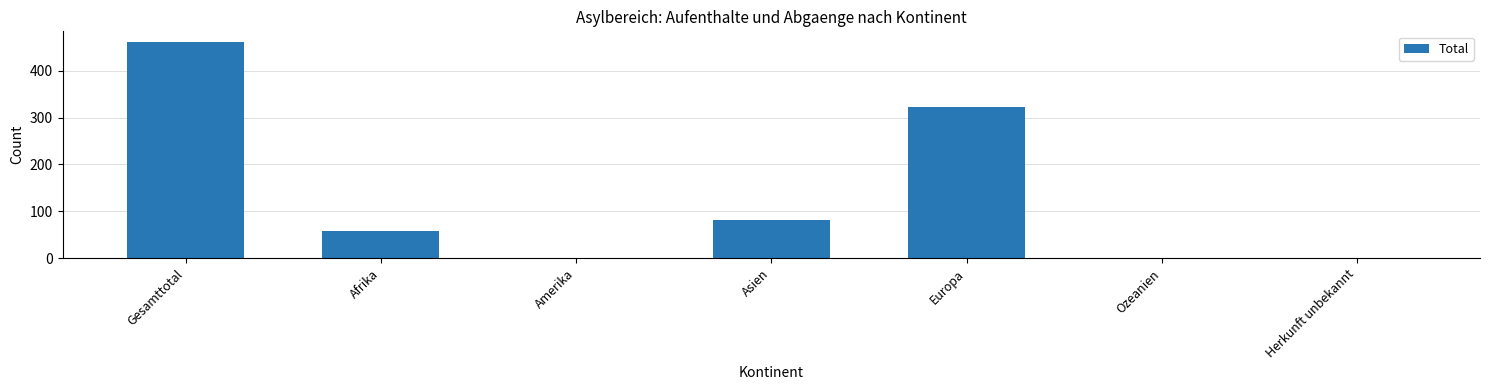

What is the sum of all values?

922